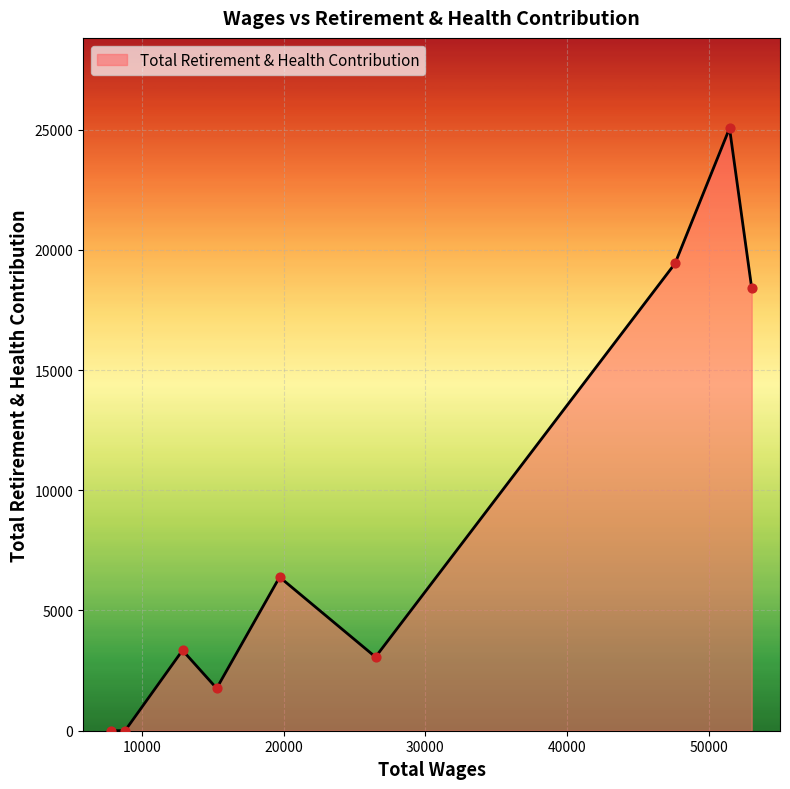

What is the greatest value displayed?

25053